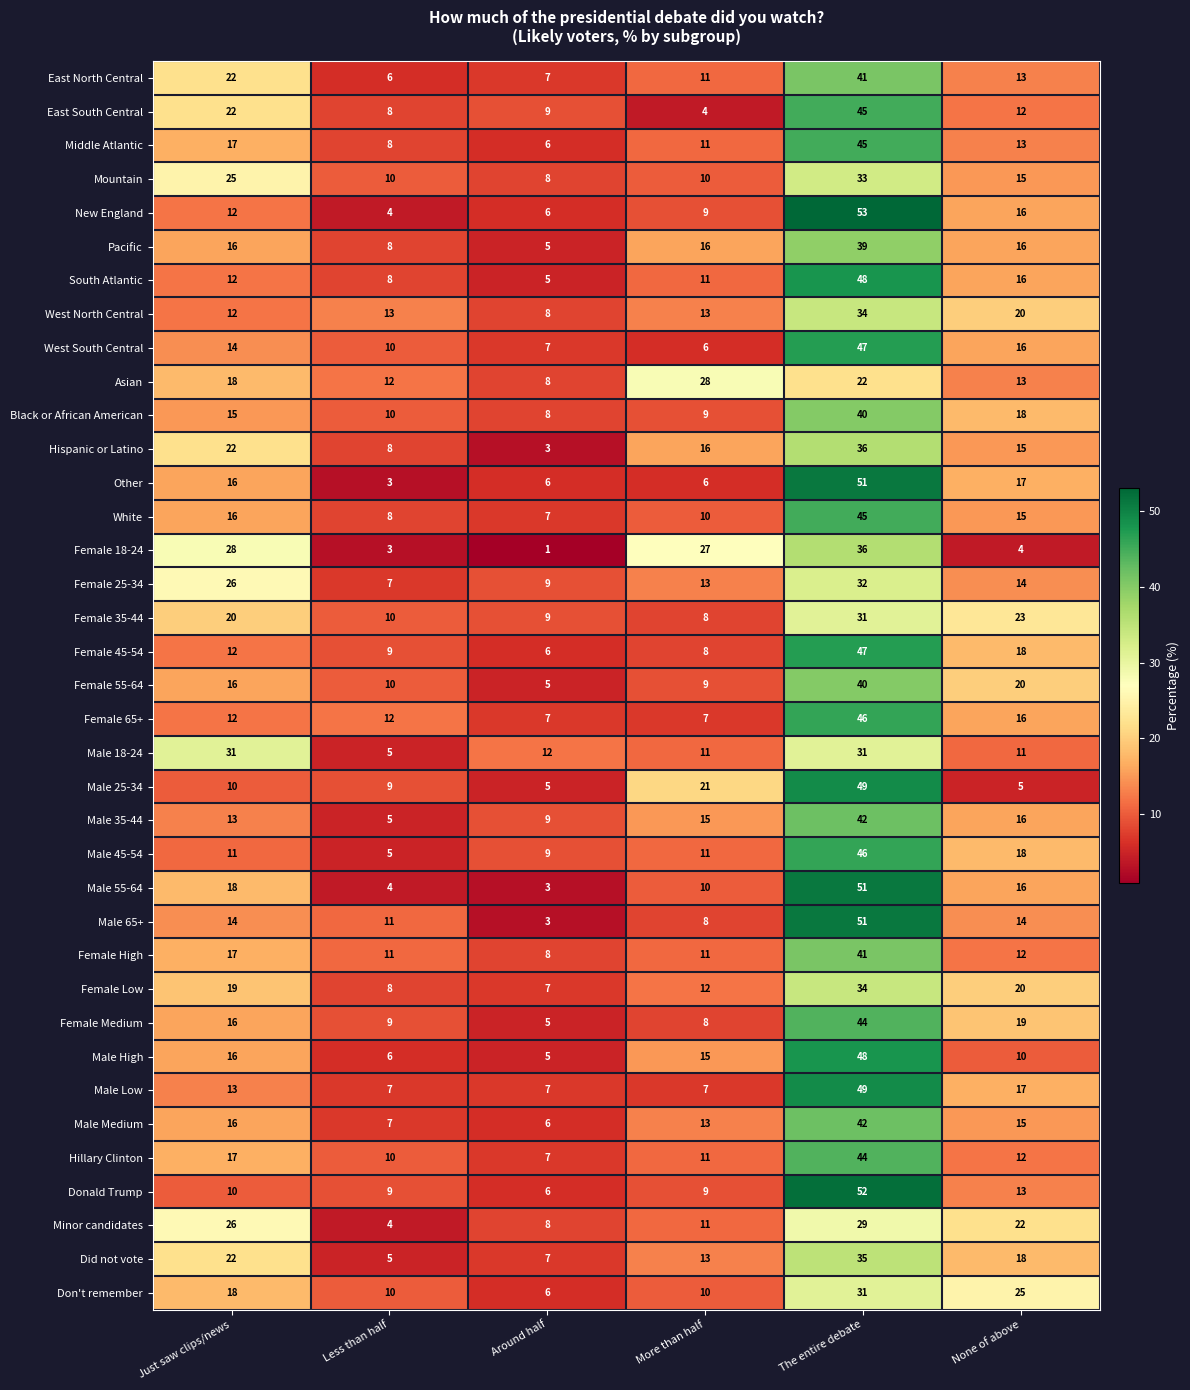

Which series has the largest total across all categories?

Male 55-64